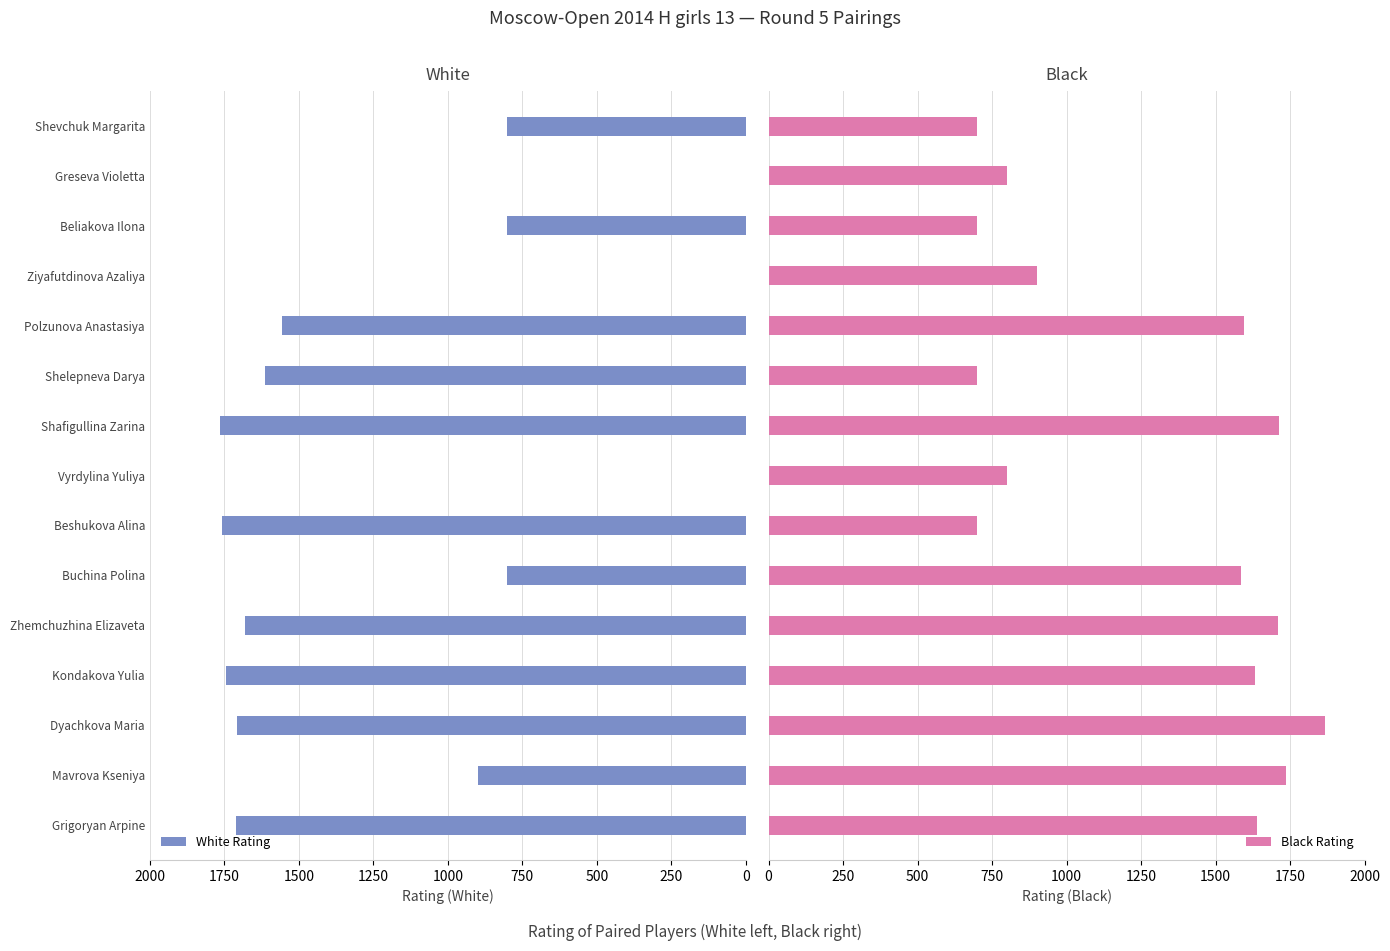

What is the value of the White Rating bar at the 5th from the left?

1680